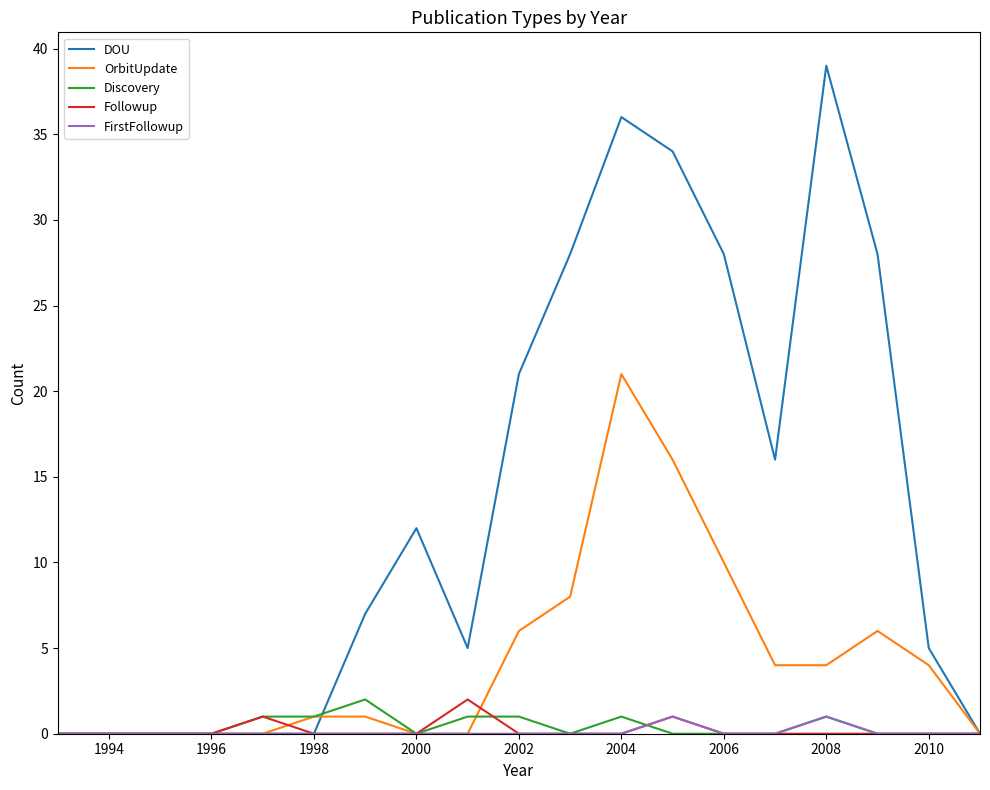

What is the maximum value shown in the chart?

39